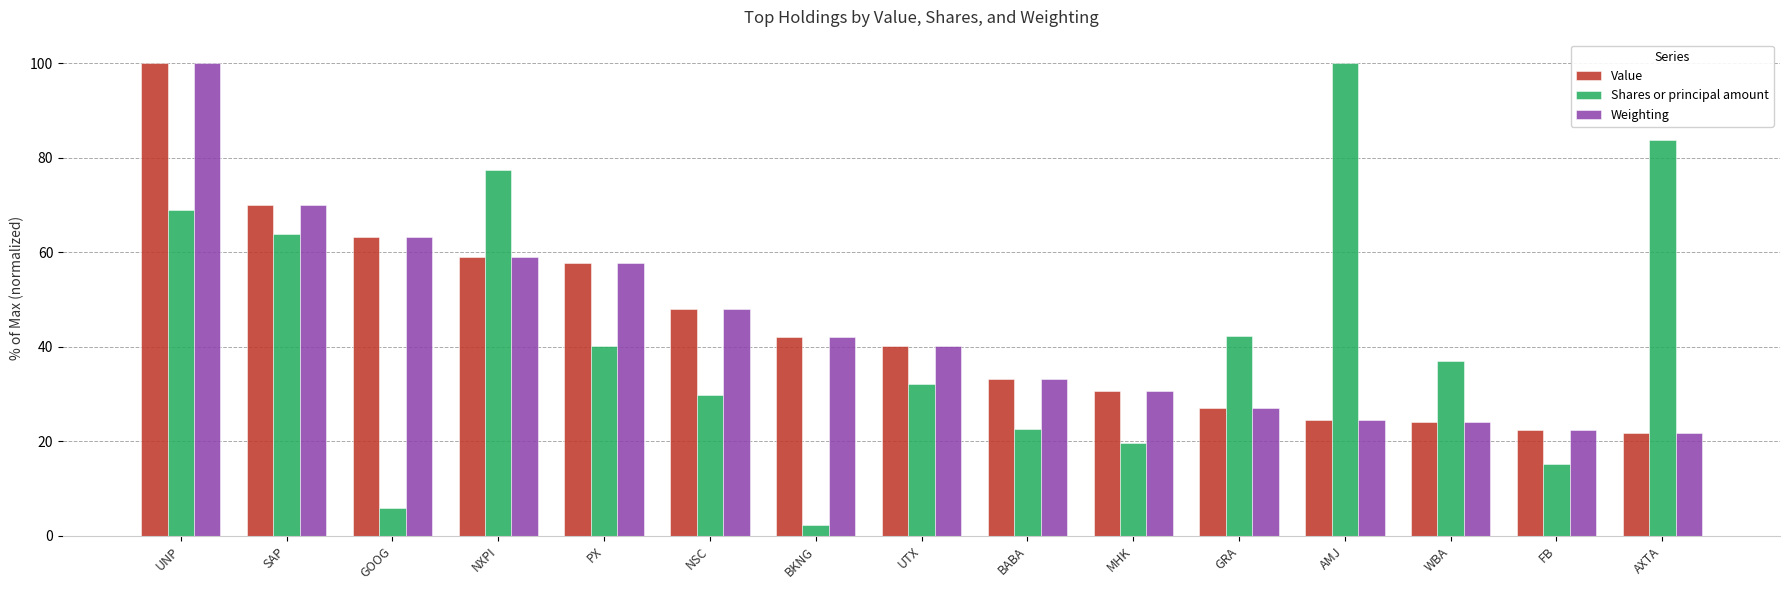

Does the chart contain any negative values?

No